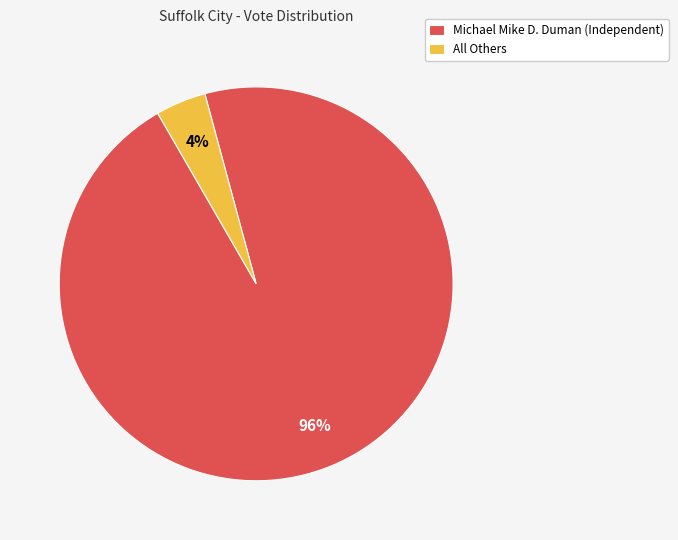

How many slices are in this pie chart?

2